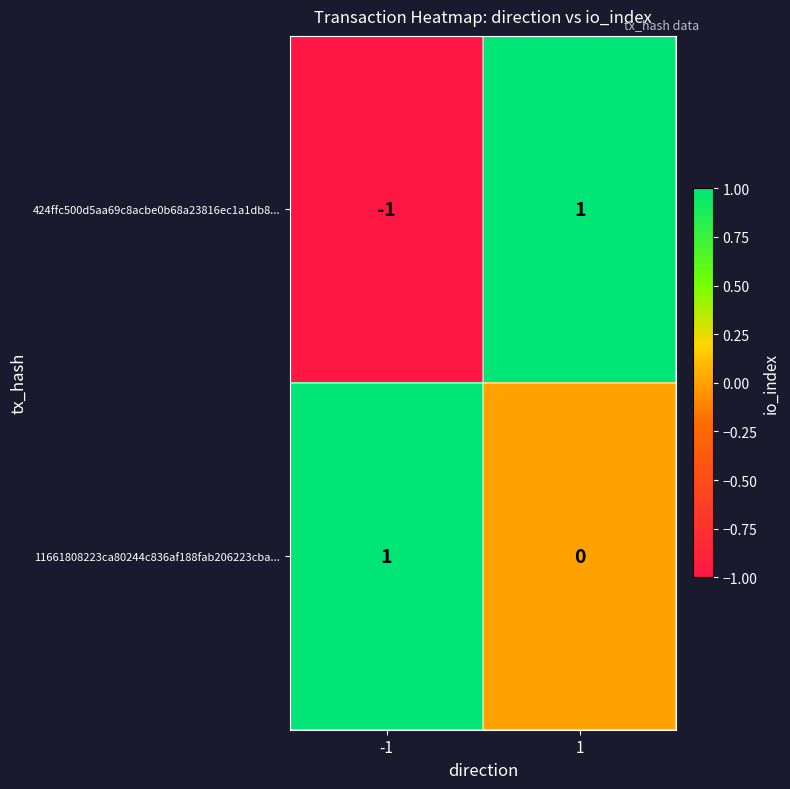

Which series has the largest total across all categories?

11661808223ca80244c836af188fab206223cba...